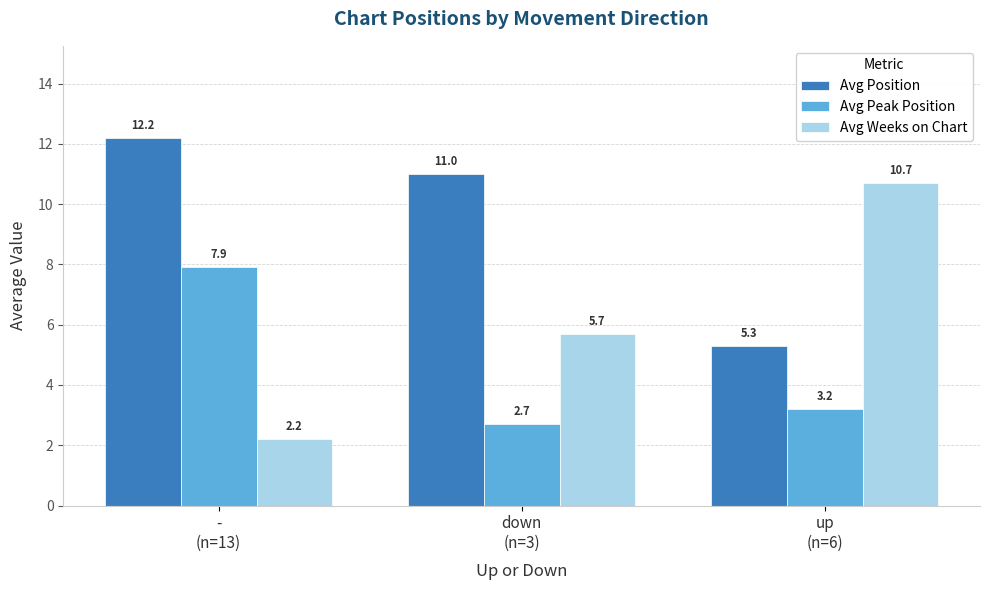

Which series has the largest total across all categories?

Avg Position